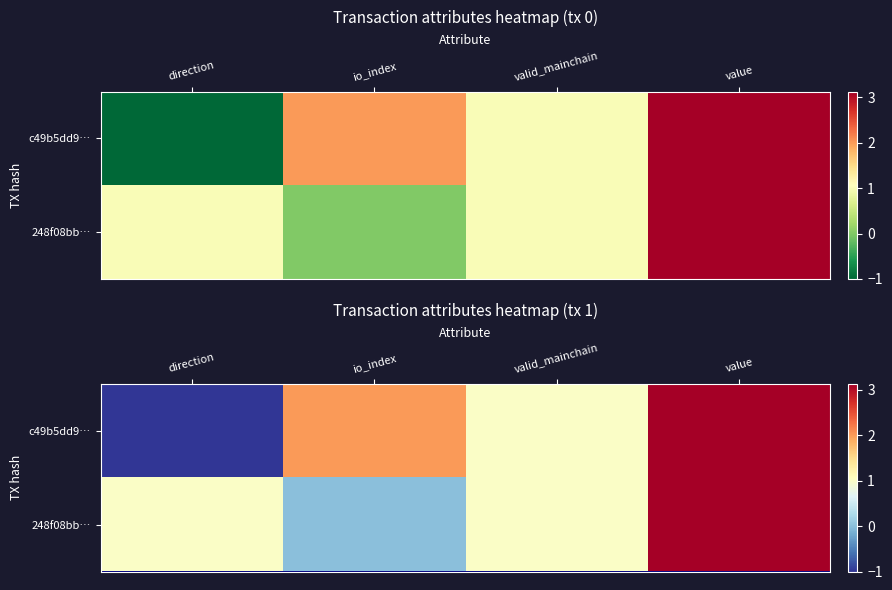

Between direction and valid_mainchain, which is larger?

valid_mainchain